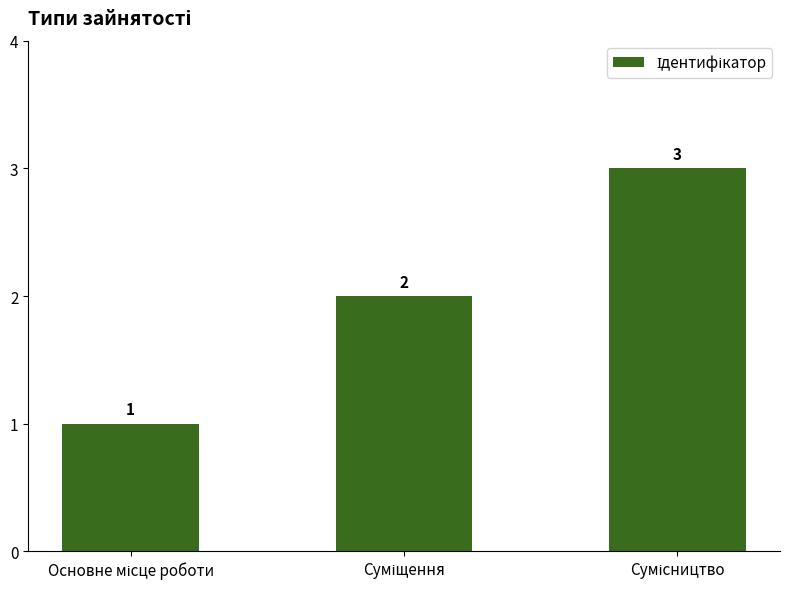

What is the value of the 3rd bar from the left?

3